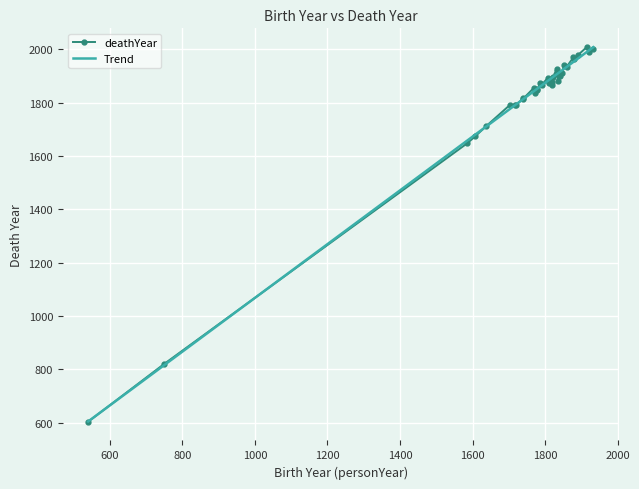

What is the minimum value for Trend?

605.0